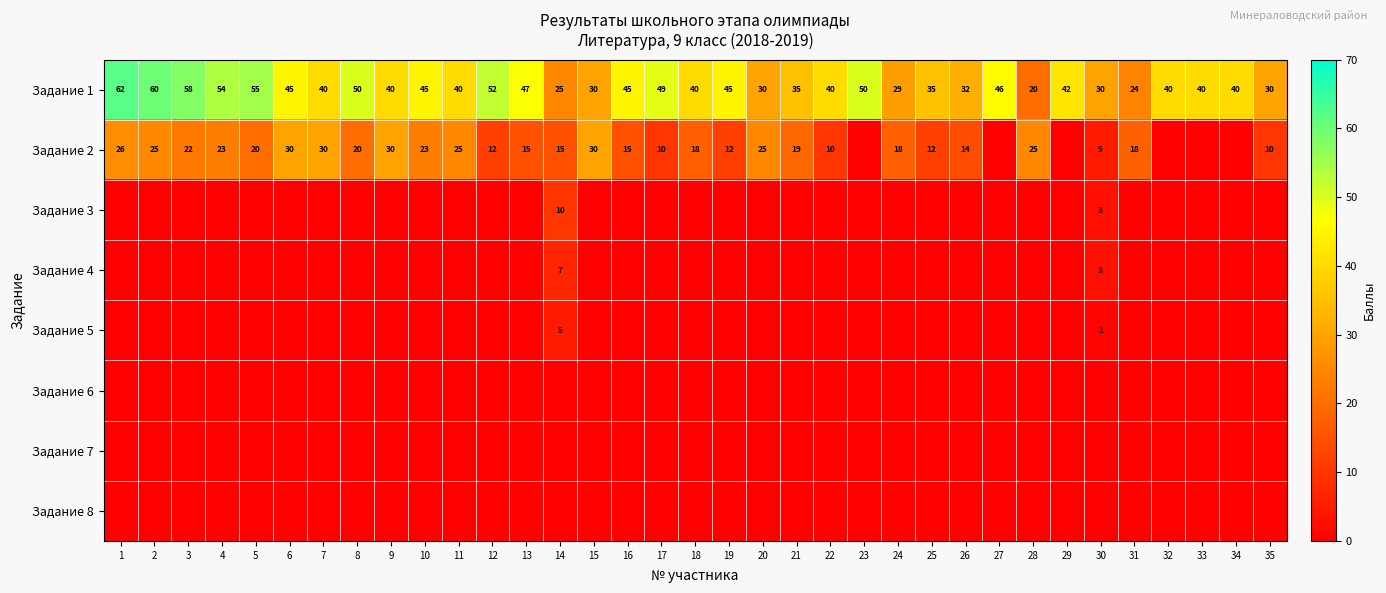

What is the lowest value of the Задание 1 series?

20